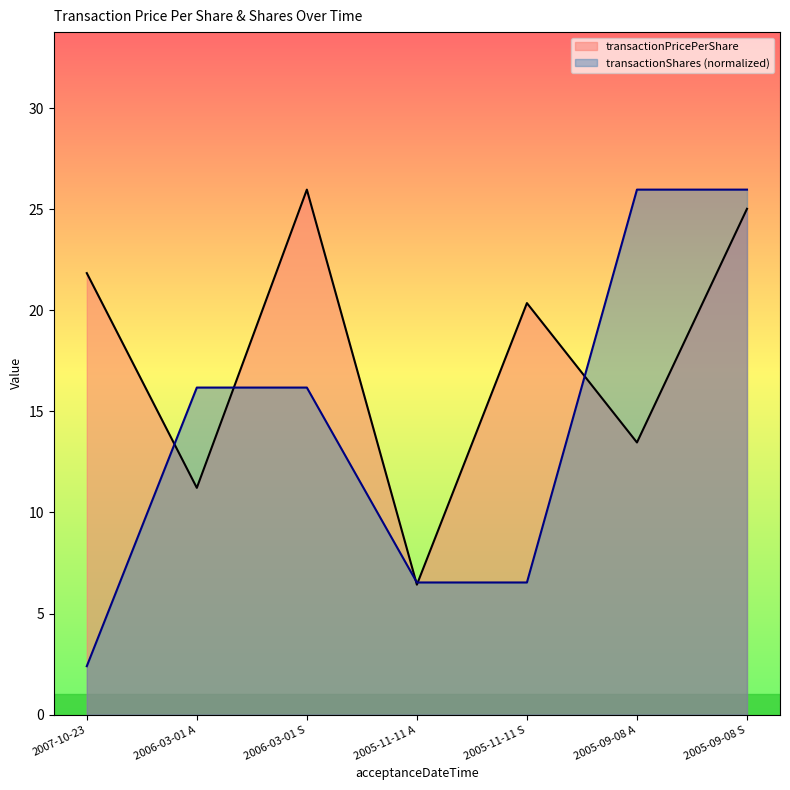

True or false: transactionPricePerShare and transactionShares cross at least once.

True